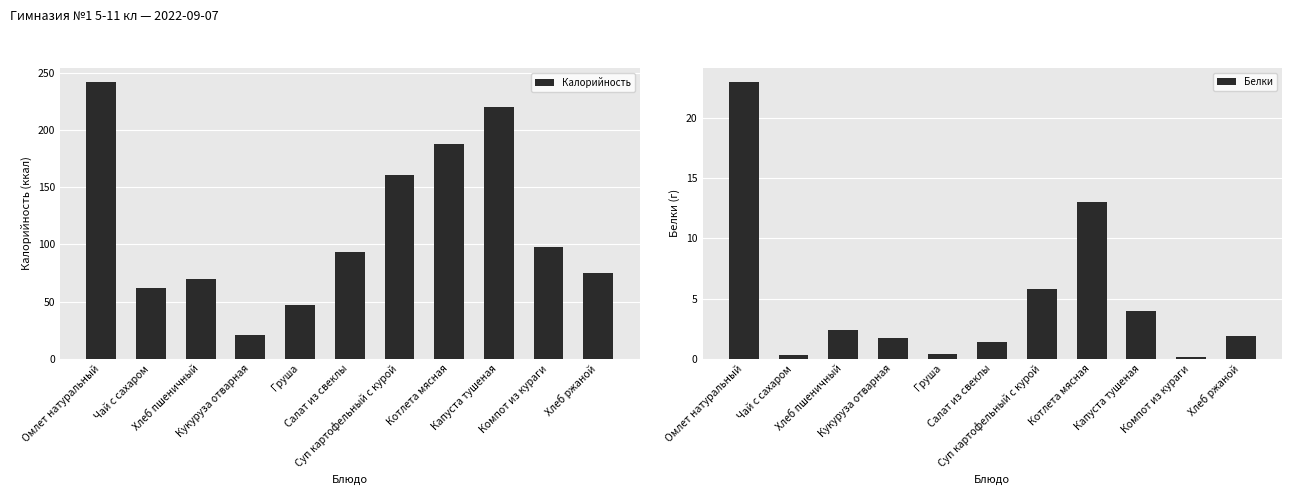

List the series in order of their peak value, lowest first.

Белки, Калорийность